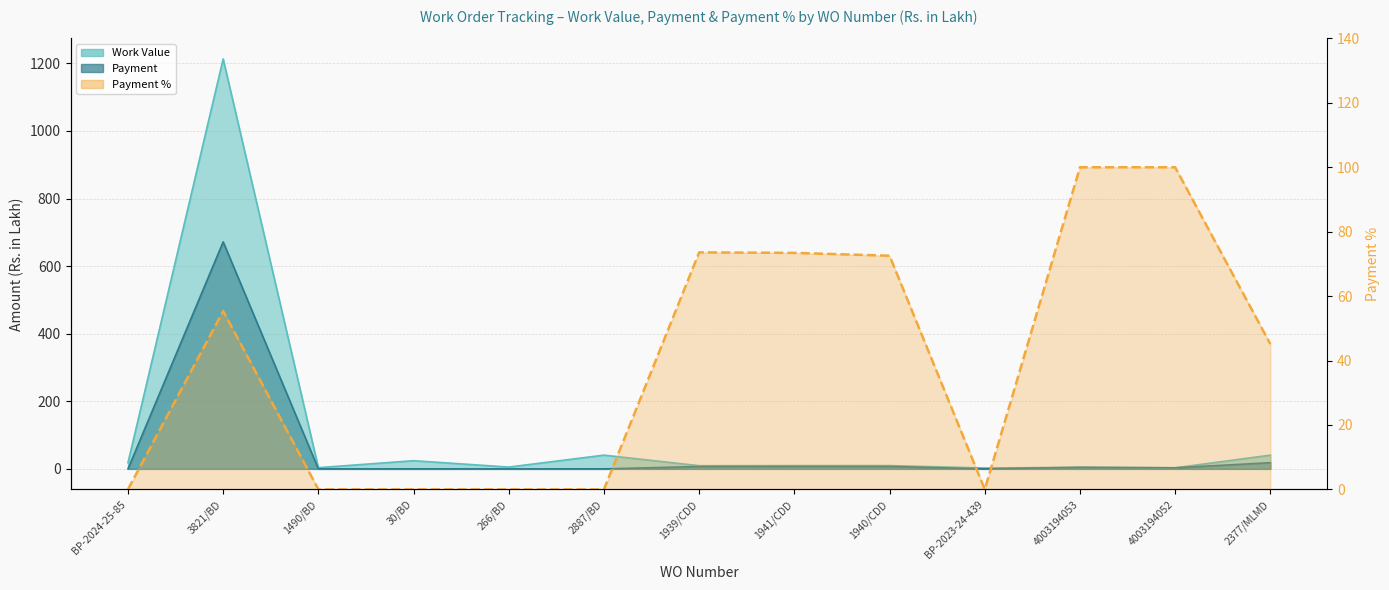

How many categories are shown in the chart?

13